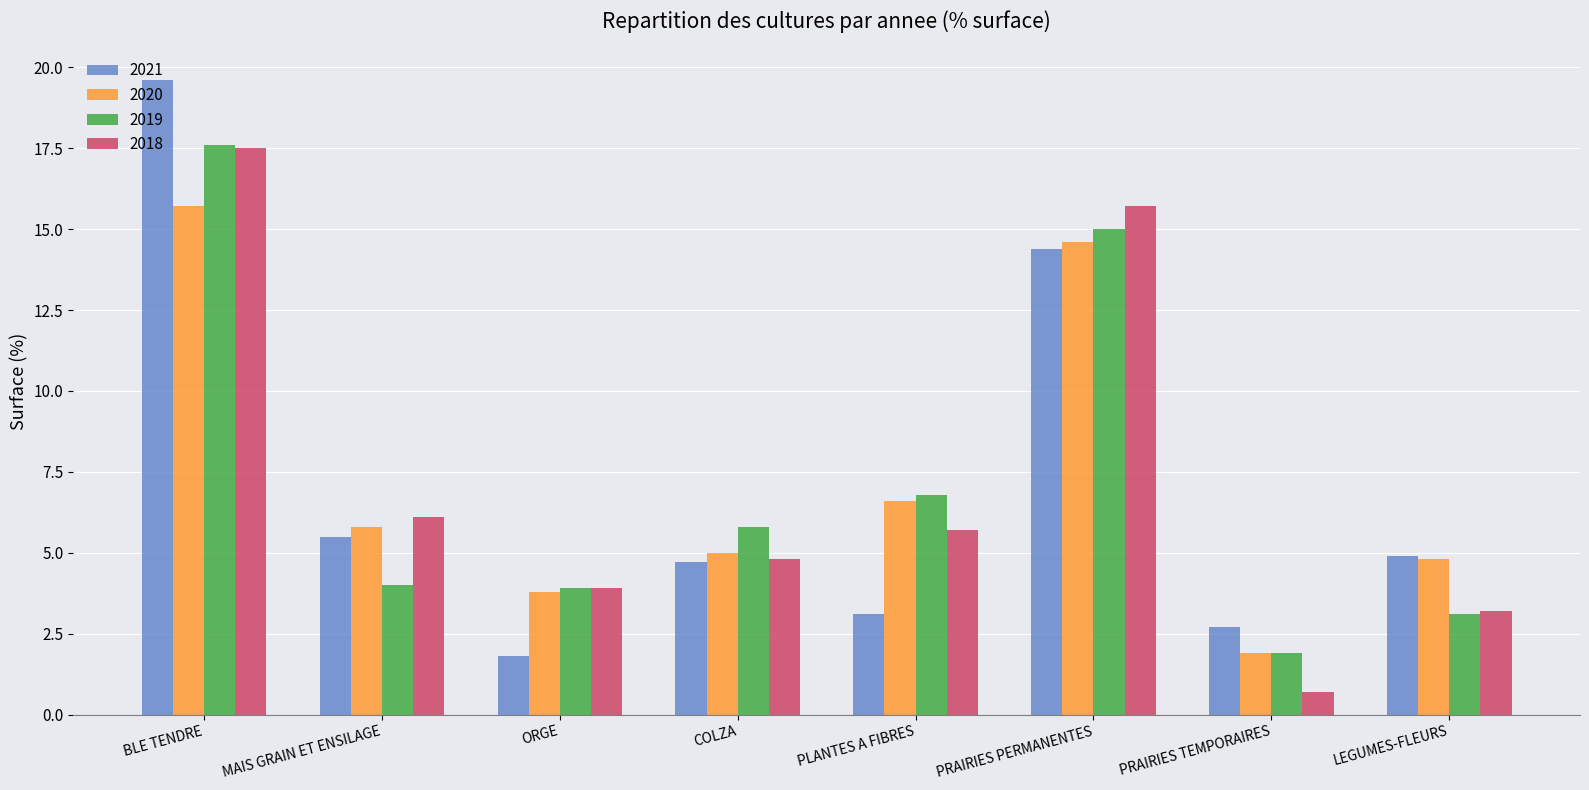

What is the average value of the 2019 series?

7.3